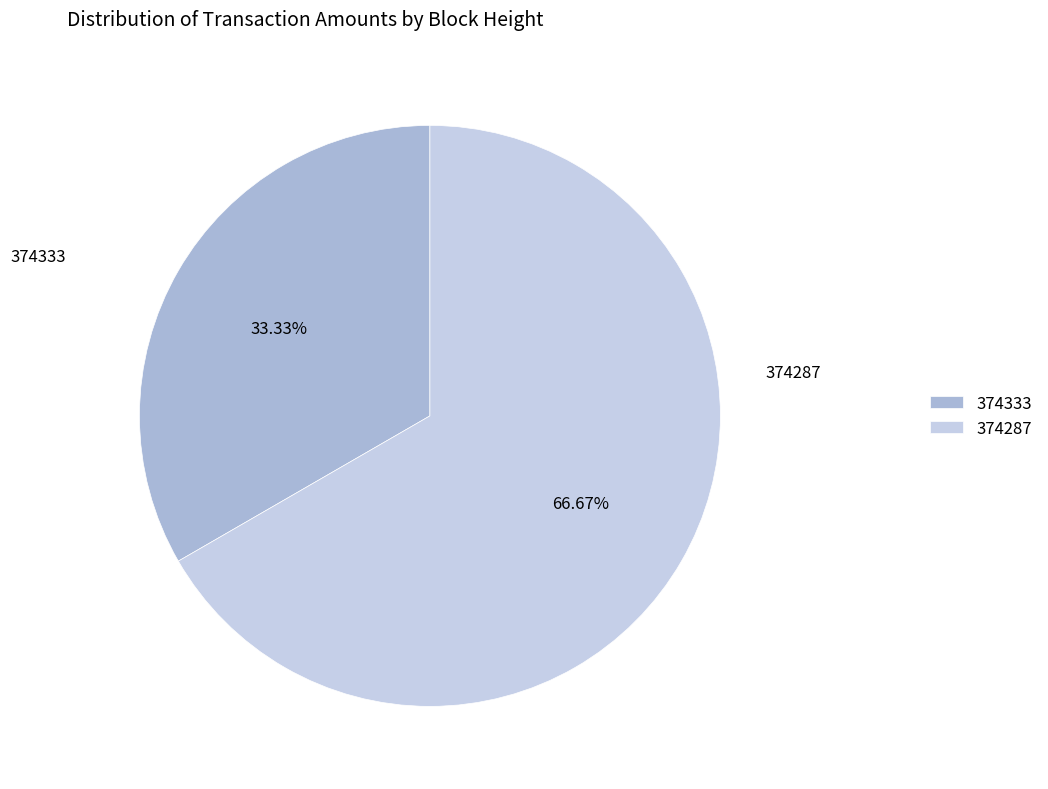

Which category has the smallest portion of the pie?

374333